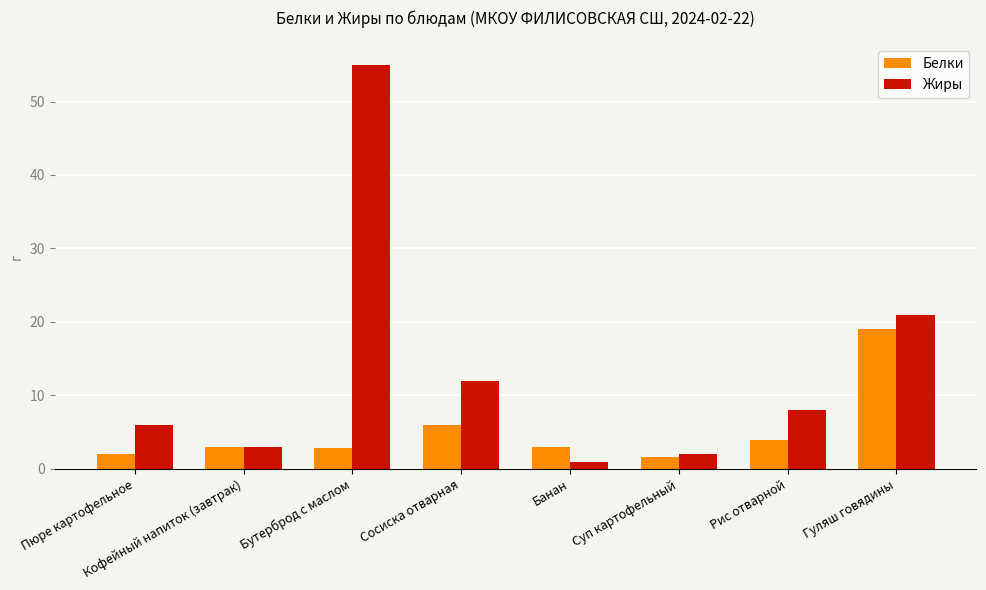

What is the total value across all series at Сосиска отварная?

18.0